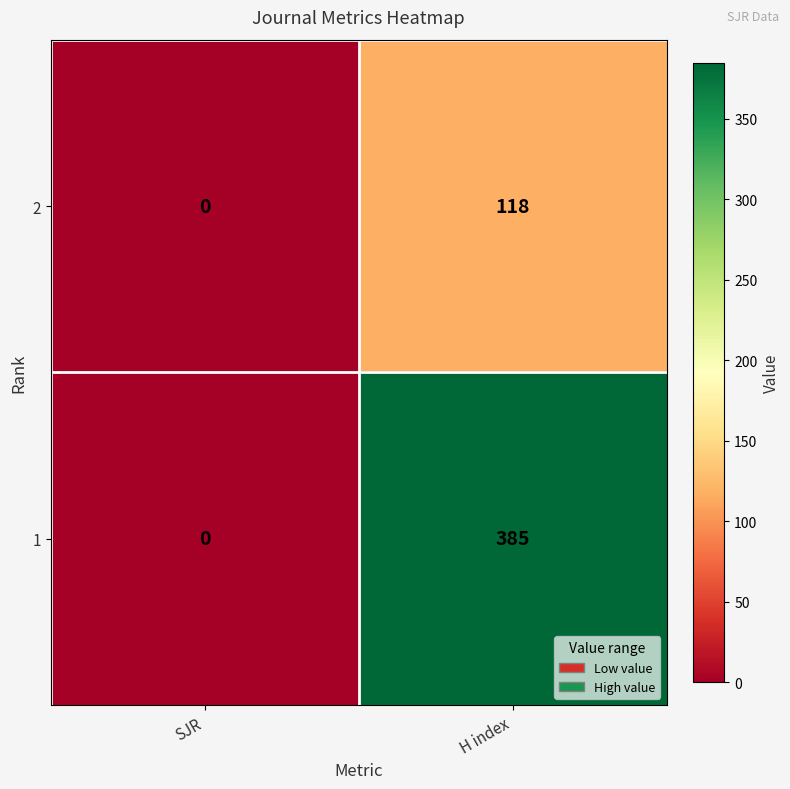

Reading left to right, what are all the values shown in this chart?

2: SJR=0	H index=118
1: SJR=0	H index=385